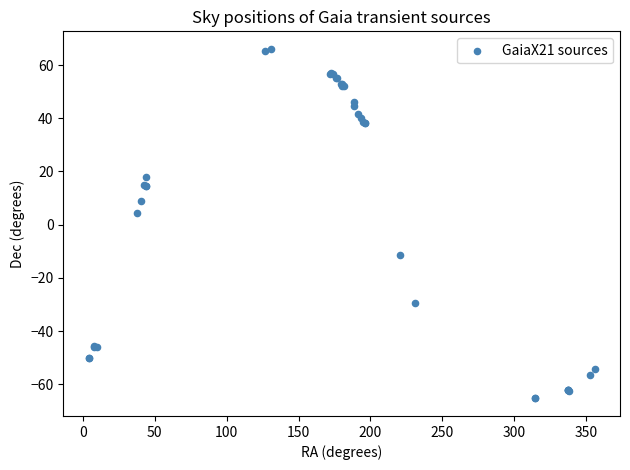

What Y value in the scatter plot is closest to 0?

4.4